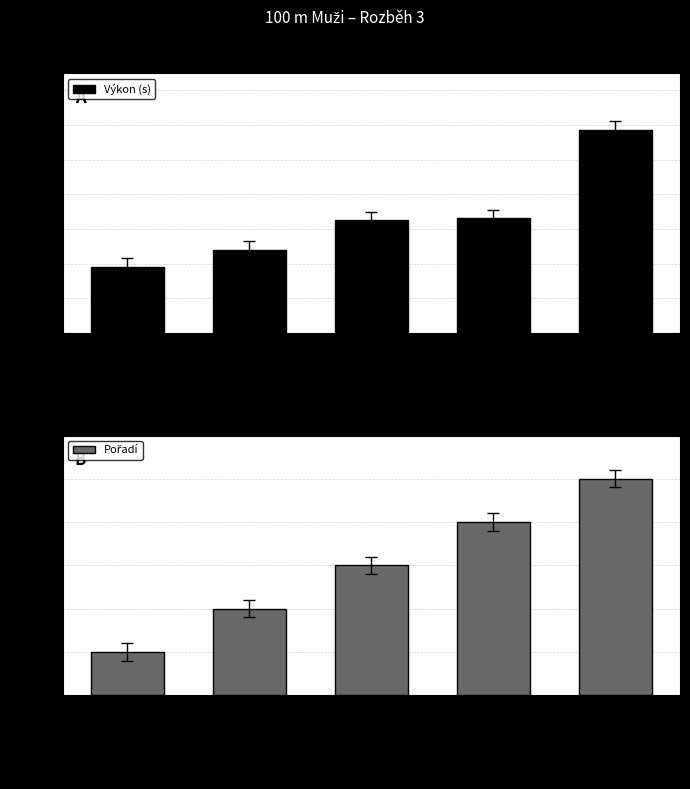

What is the lowest value of the Pořadí series?

1.0